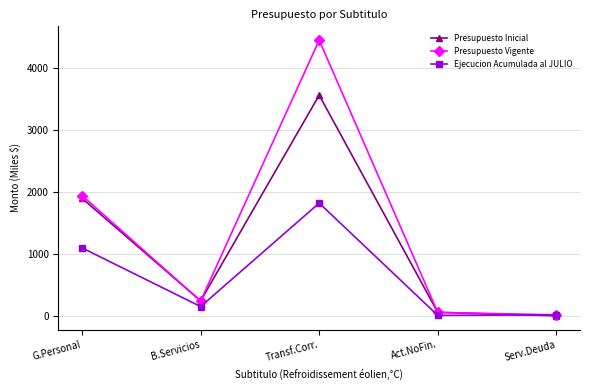

List the series in order of their peak value, highest first.

Presupuesto Vigente, Presupuesto Inicial, Ejecucion Acumulada al JULIO